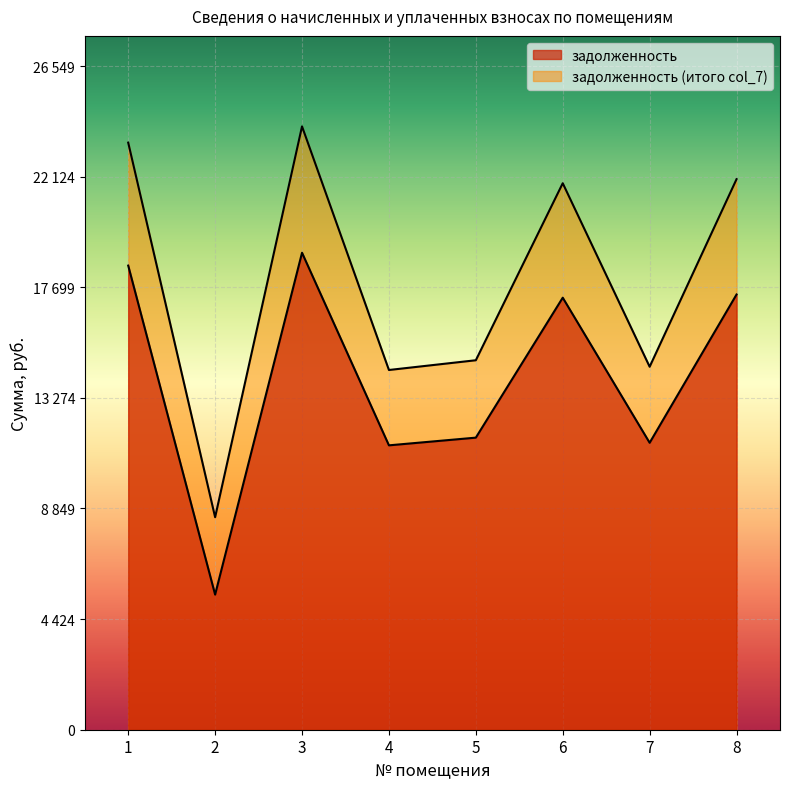

Rank the series by their maximum value, from lowest to highest.

задолженность, задолженность (итого col_7)